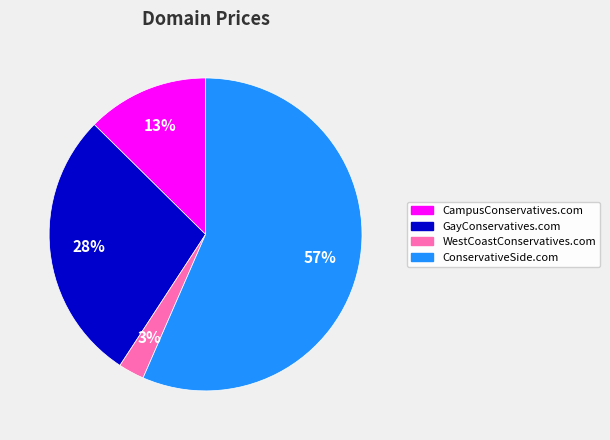

Combined, do ConservativeSide.com and GayConservatives.com account for over 50%?

Yes